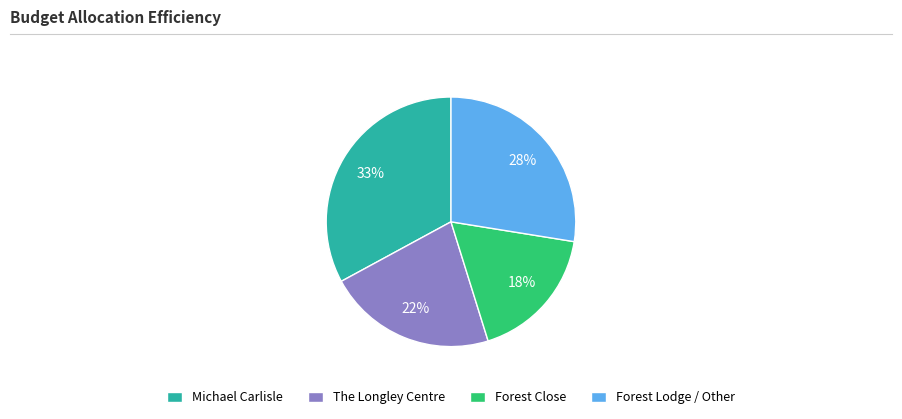

What is the ratio of the value at Forest Lodge / Other to the value at Michael Carlisle?

0.8